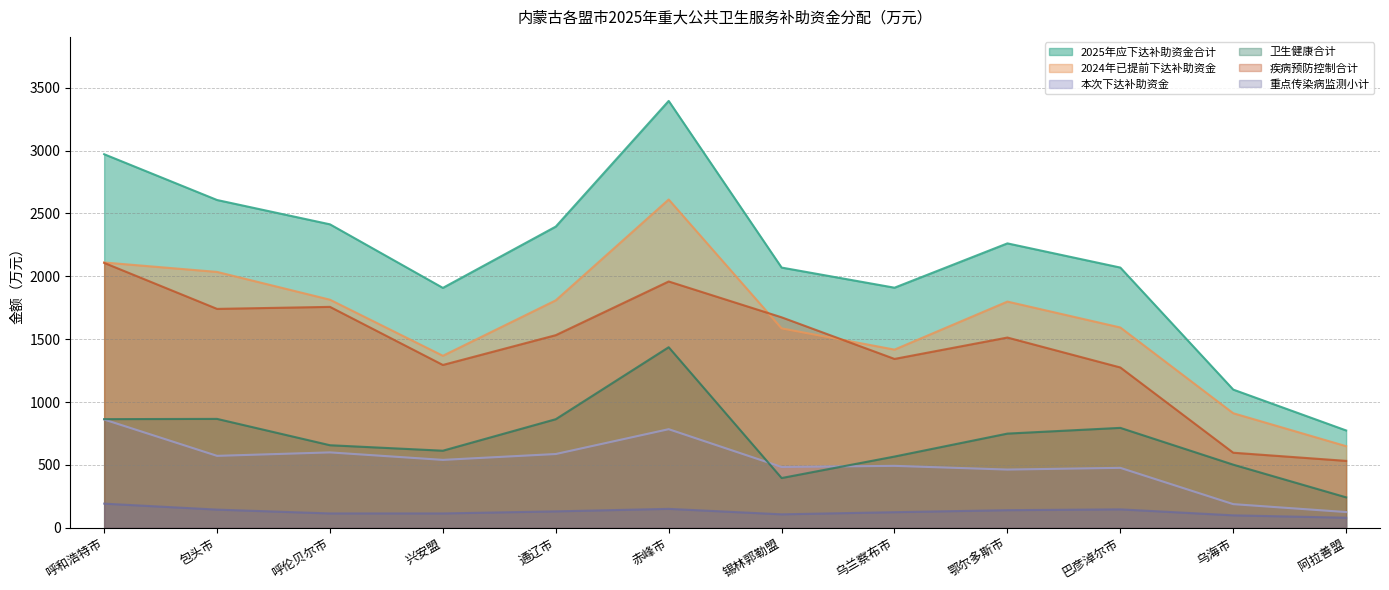

What position from the left is 锡林郭勒盟?

7